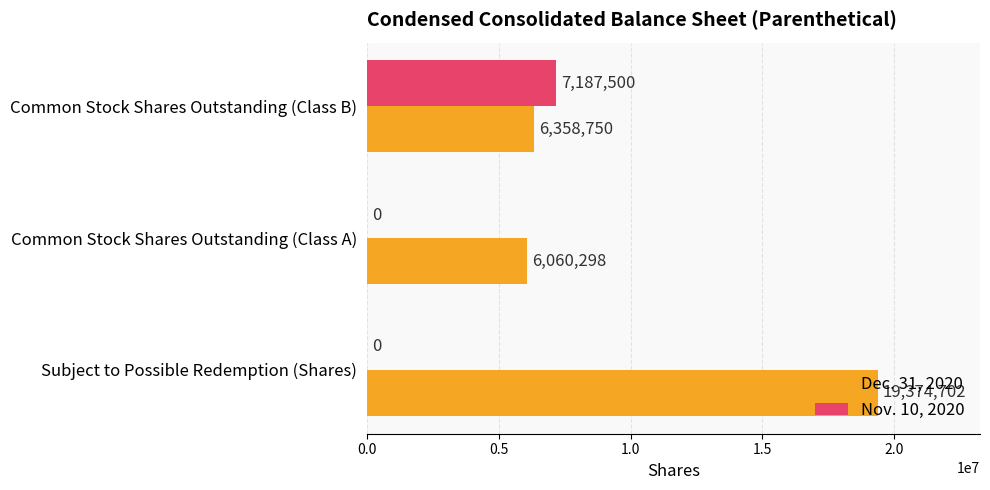

True or false: Dec. 31, 2020 has a value of 10534028 at Common Stock Shares Outstanding (Class B).

False